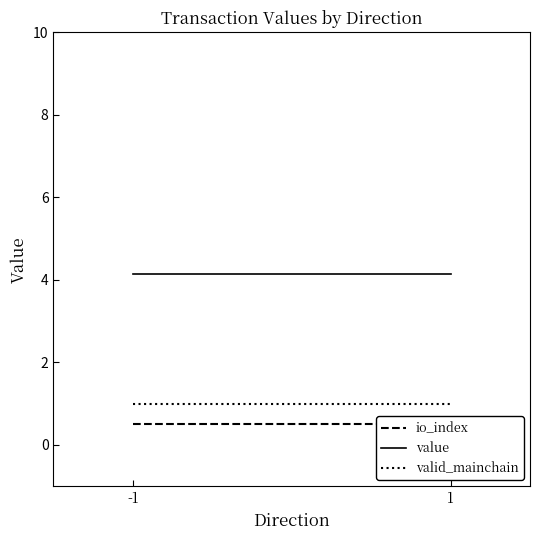

At which label does value reach its minimum?

-1